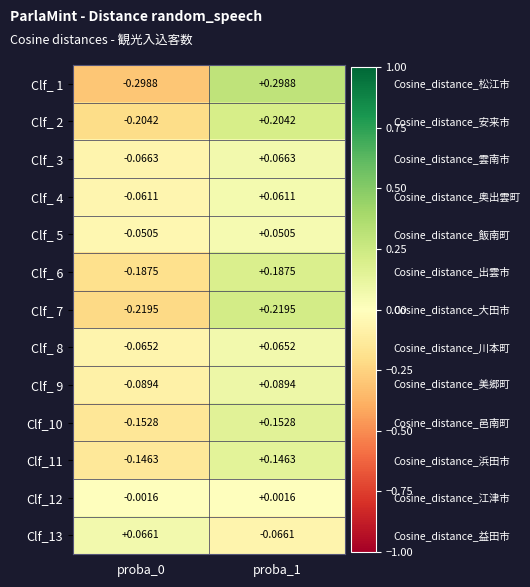

Is the value of Clf_ 6 at proba_1 greater than the value of Clf_ 9 at proba_0?

Yes